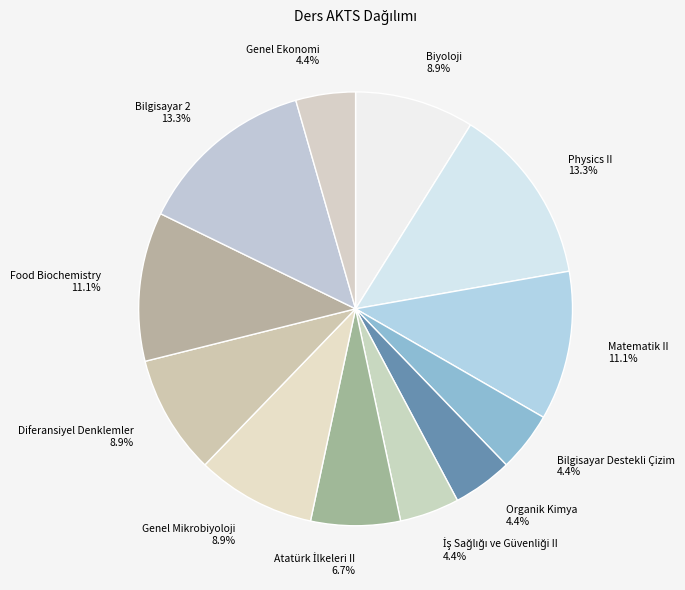

Approximately how many times larger is the value at Genel Ekonomi compared to Organik Kimya?

1.0